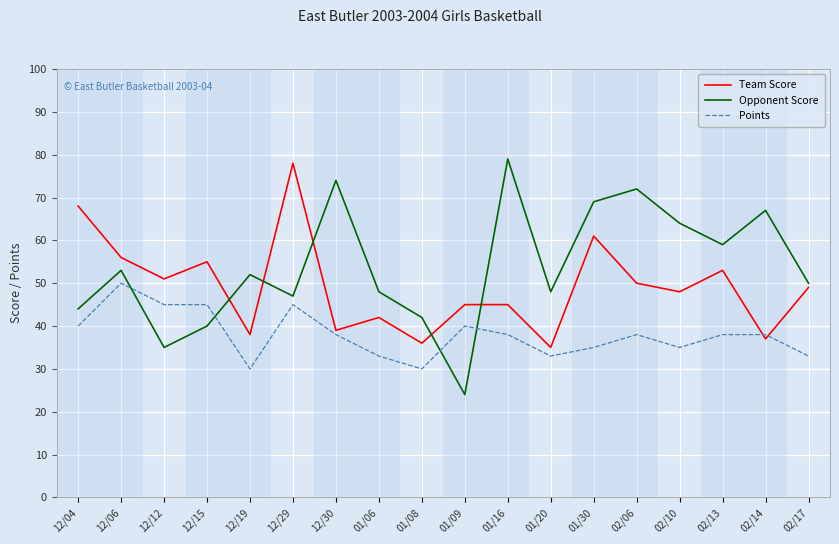

Which series has the widest spread of values?

Opponent Score